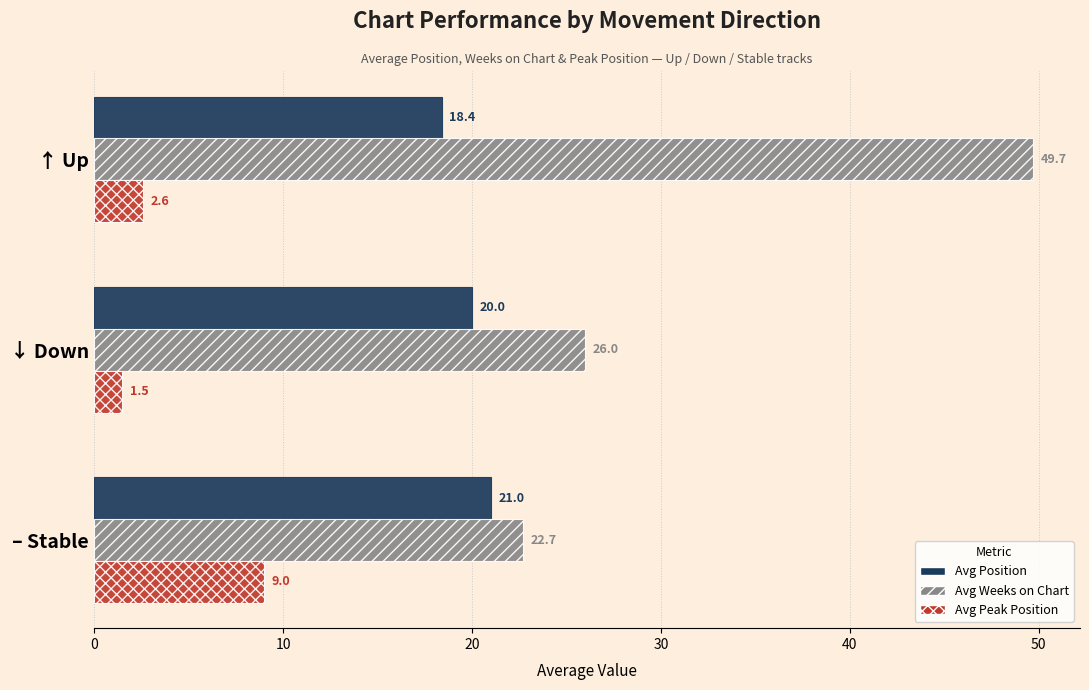

Rank the series by their maximum value, from lowest to highest.

Avg Peak Position, Avg Position, Avg Weeks on Chart